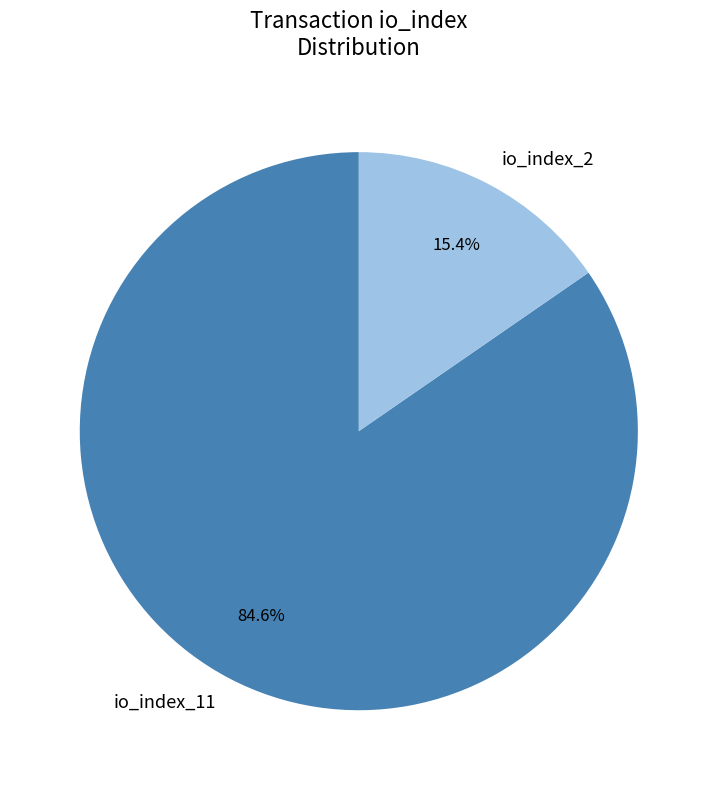

To the nearest percent, what portion does io_index_11 represent?

85%